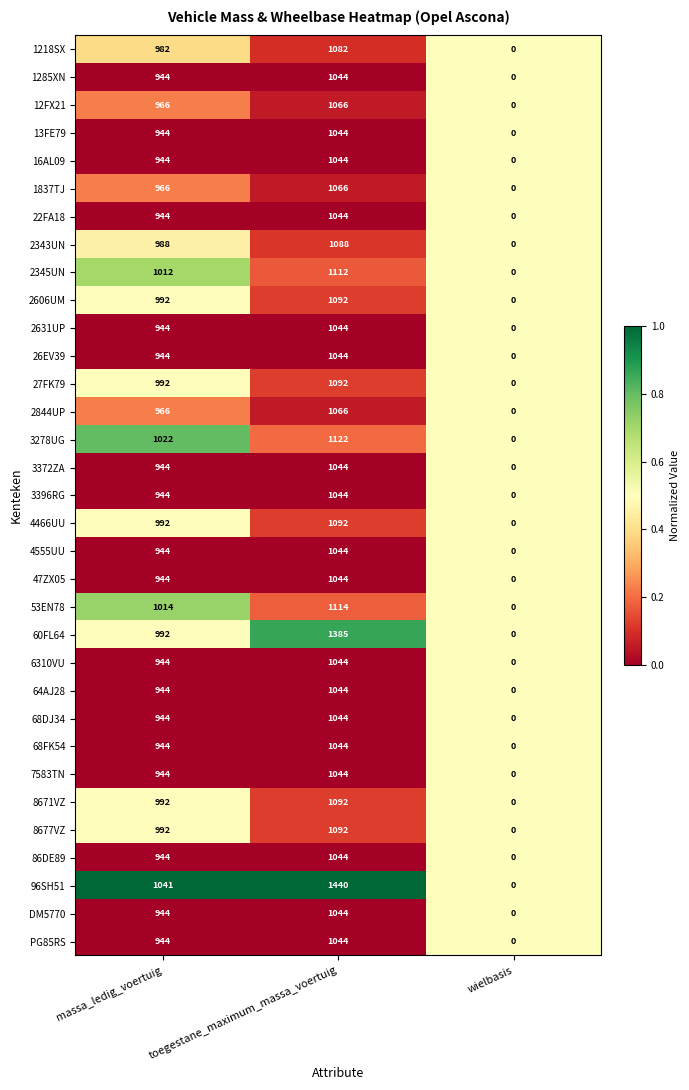

What is the average value of the 27FK79 series?

695